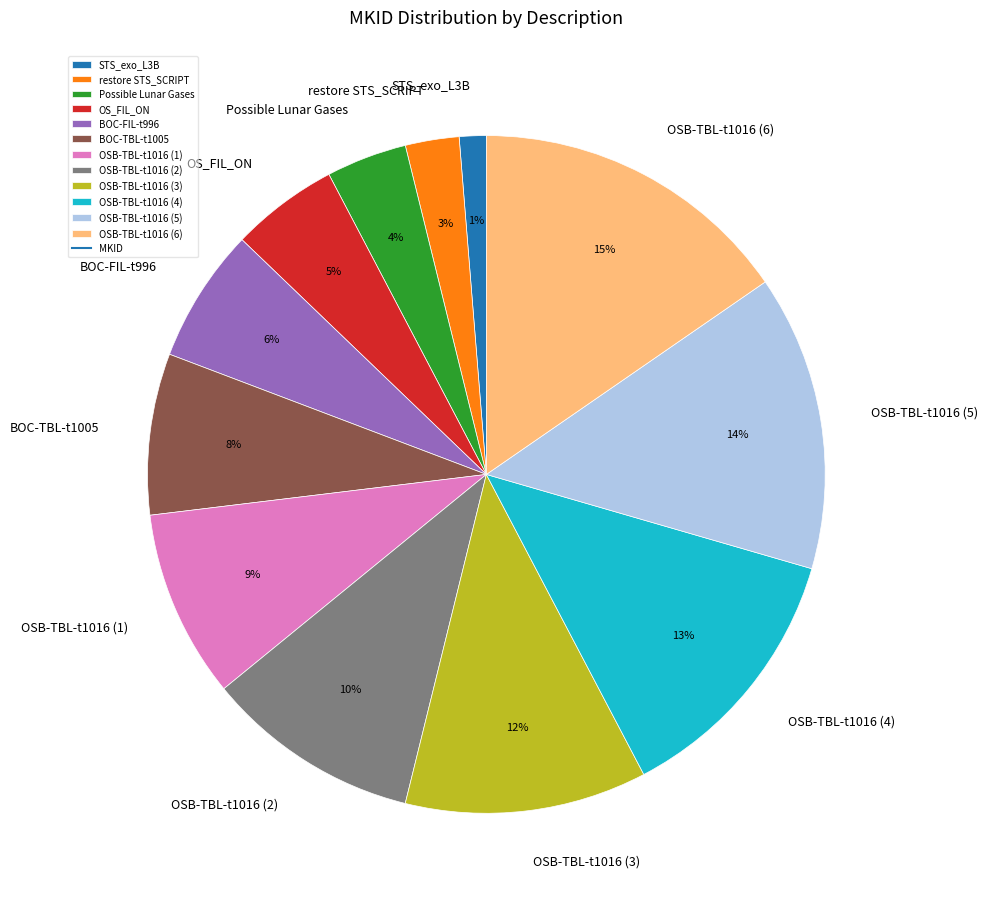

Is there any slice that represents more than half of the pie?

No